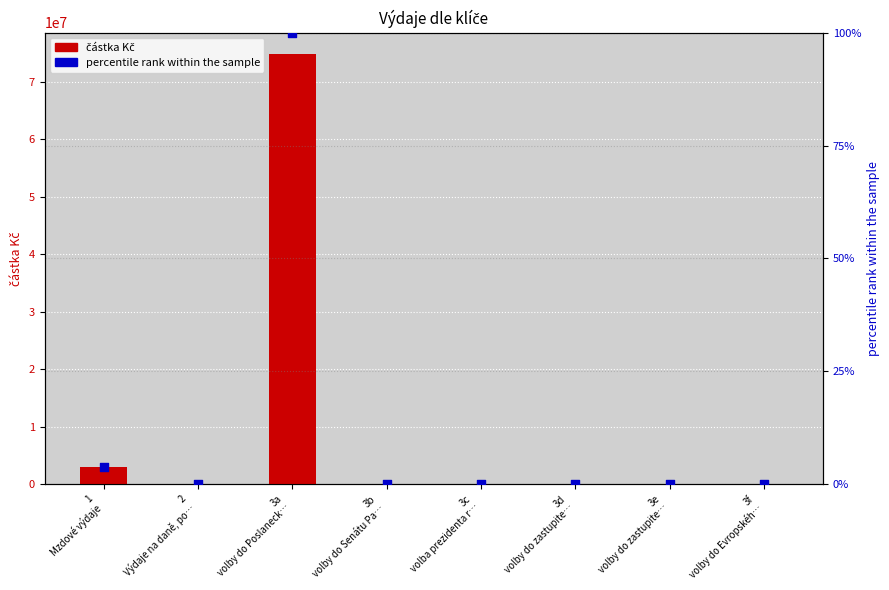

Is the value of částka Kč at 3c
volba prezidenta r… greater than the value of percentile rank within the sample at 2
Výdaje na daně, po…?

No